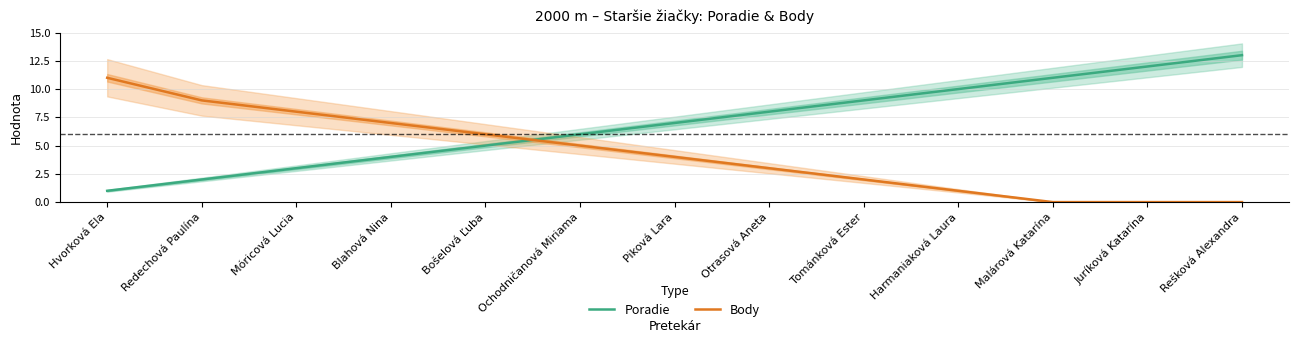

What is the label of the 13th point from the right?

Hvorková Ela